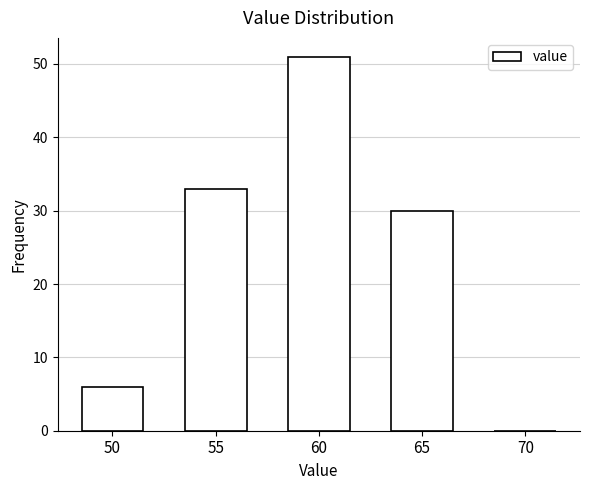

Reading left to right, extract all data points from this chart.

50=6	55=33	60=51	65=30	70=0